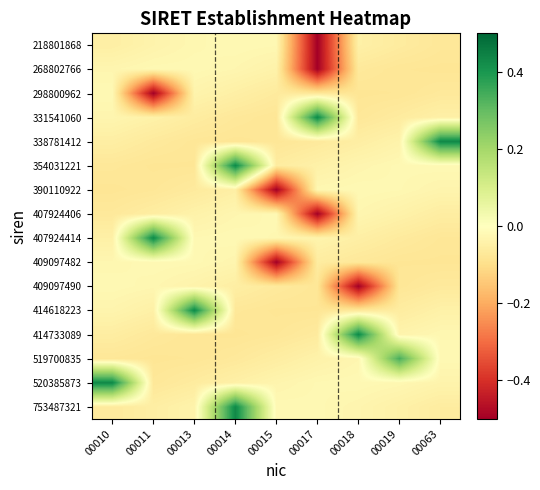

At how many categories does at least one series exceed 0?

8